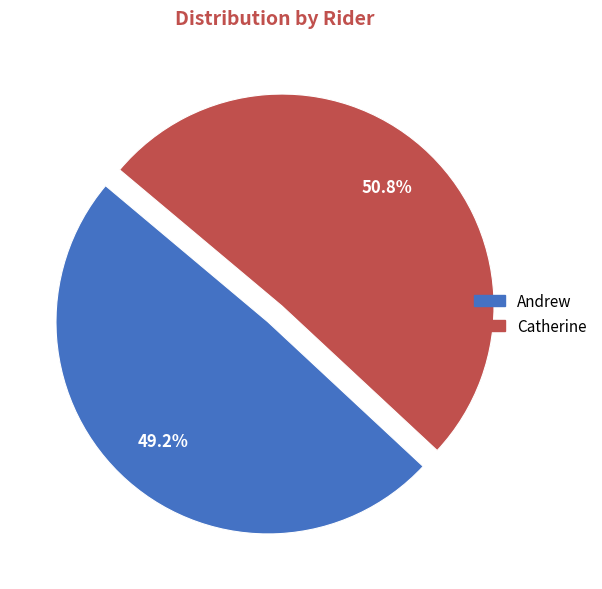

Is Andrew the majority of the pie?

No